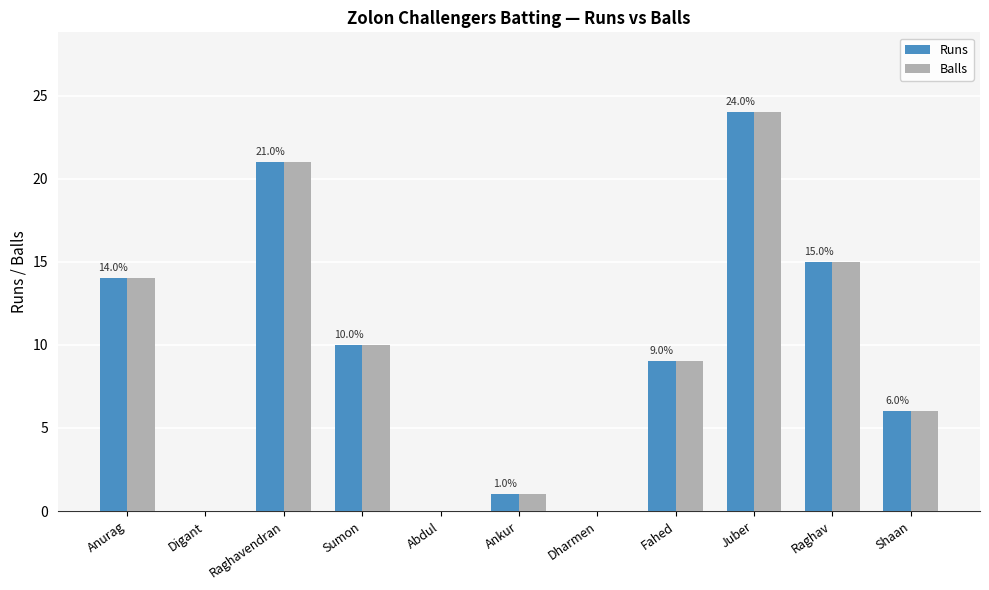

Count the number of categories in the chart.

11